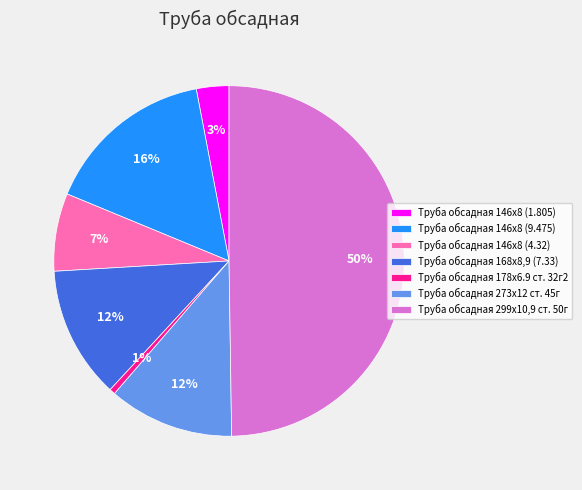

Is Труба обсадная 146х8 (4.32) the majority of the pie?

No